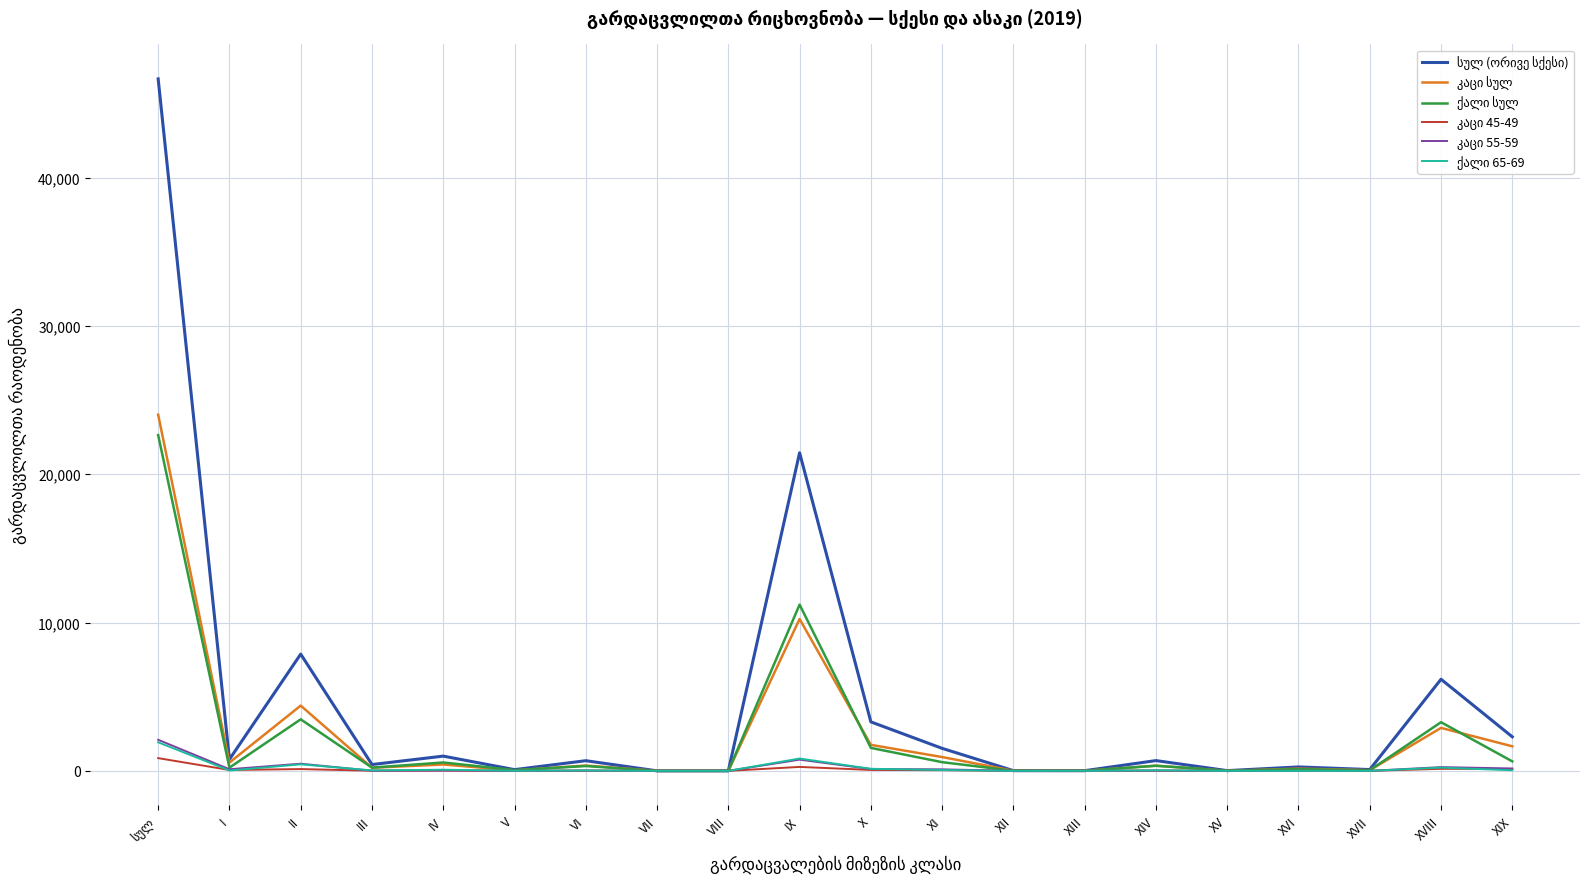

What is the maximum value shown in the chart?

46659